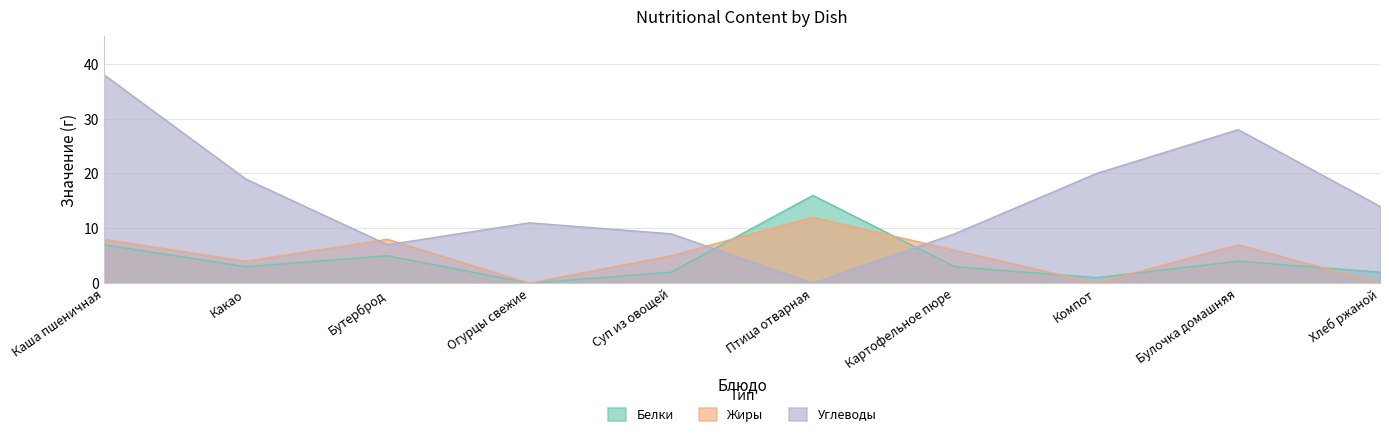

What is the sum of all Белки values?

43